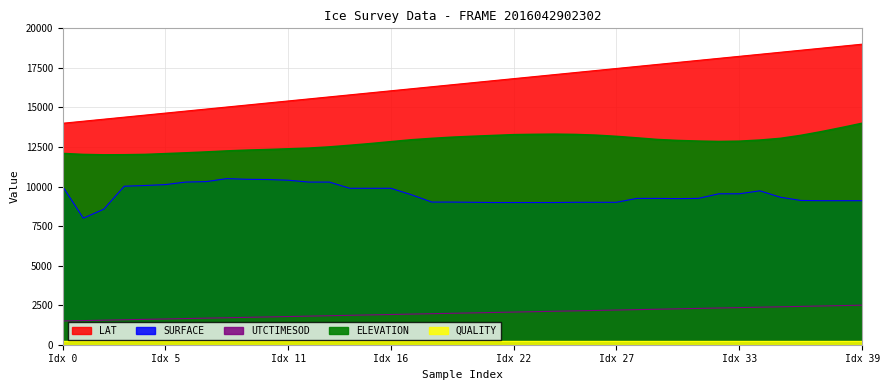

What is the label of the 20th point from the right?

20